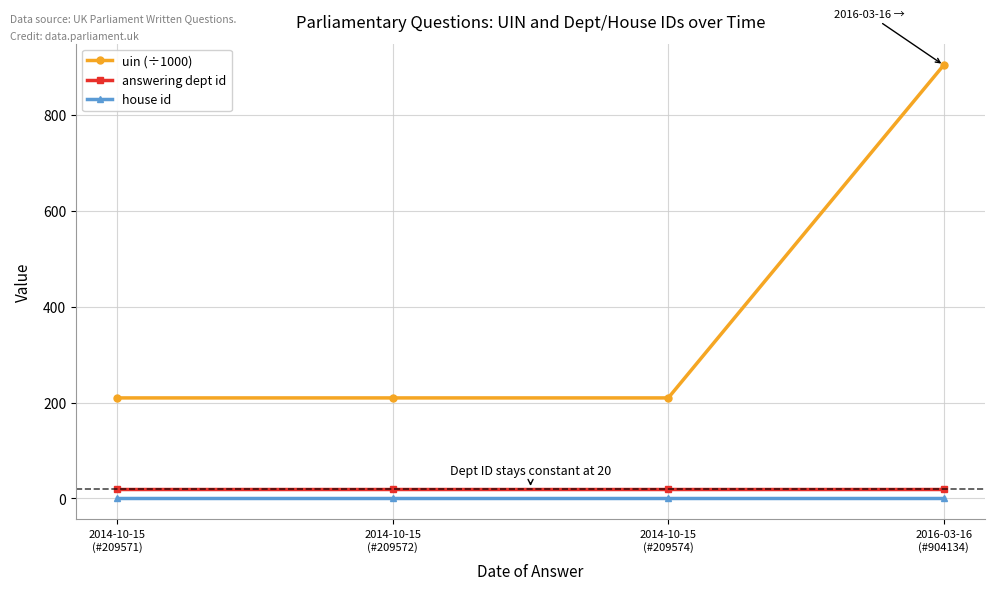

Is this an area chart (filled region under the line)?

No